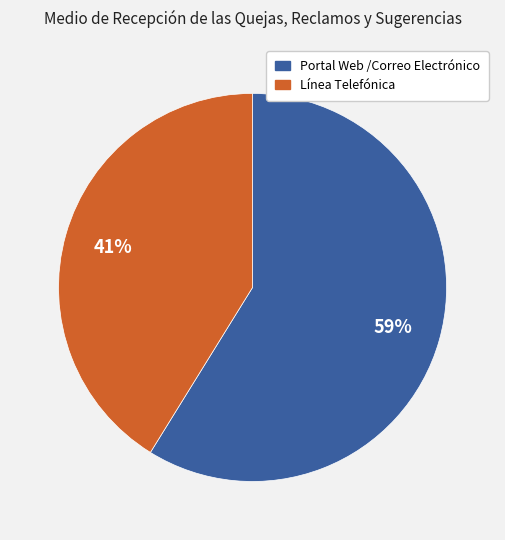

To the nearest percent, what is the difference between the Línea Telefónica and Portal Web /Correo Electrónico slice percentages?

18%